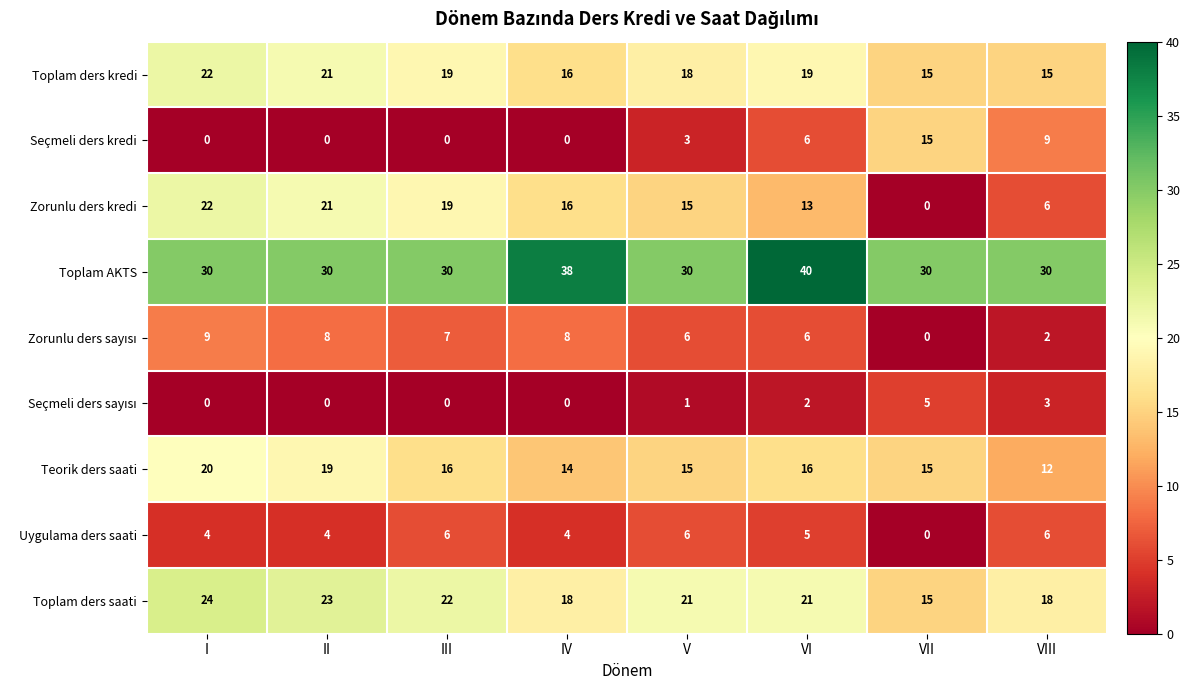

How many data points in Toplam AKTS are above 30?

2